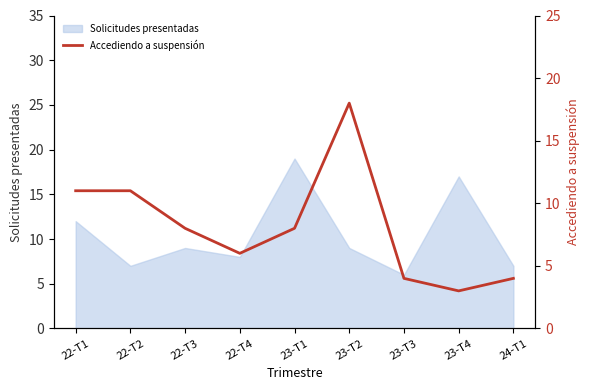

Between 23-T3 and 22-T3, which is larger?

22-T3